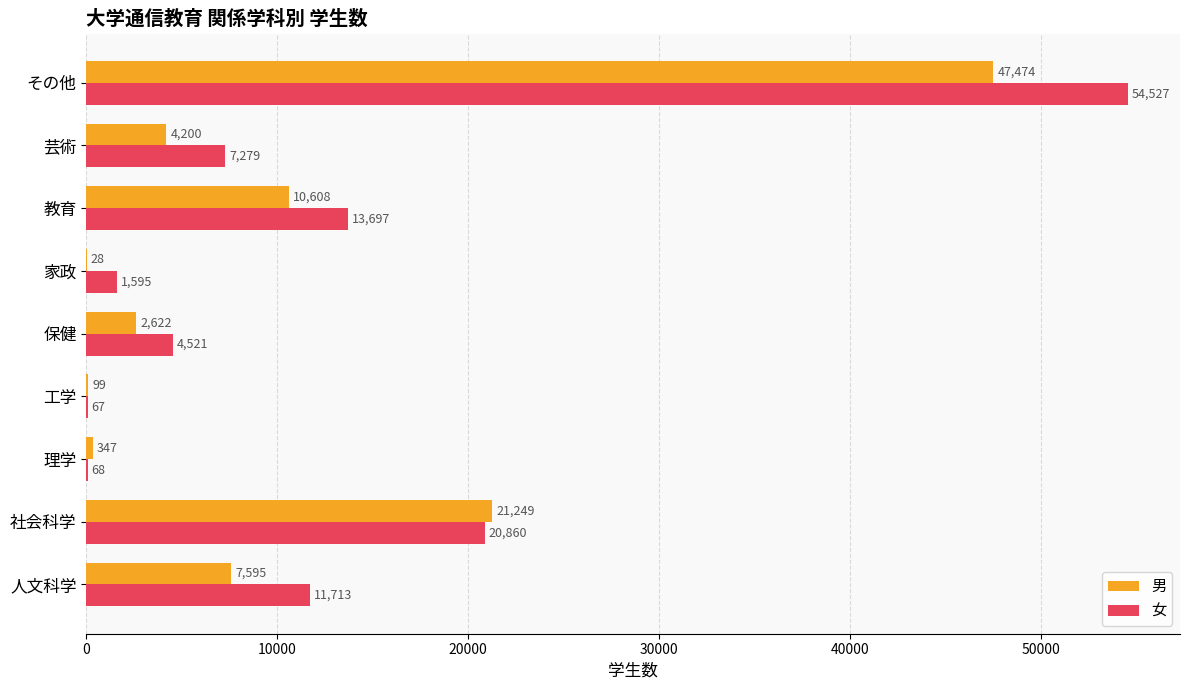

The value of 女 at 社会科学 is 12317. True or false?

False